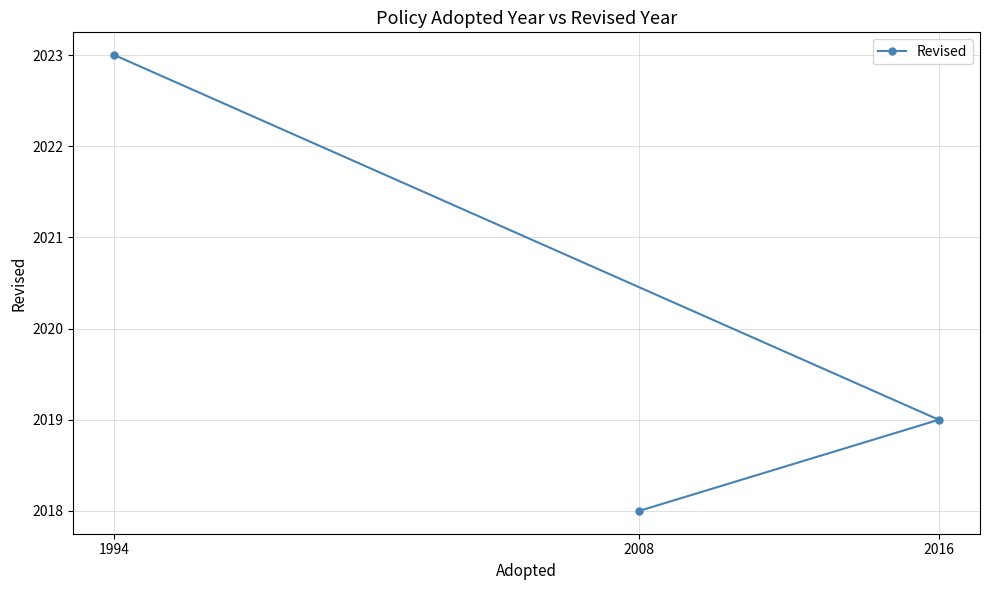

At which label does the data first exceed 2019?

1994